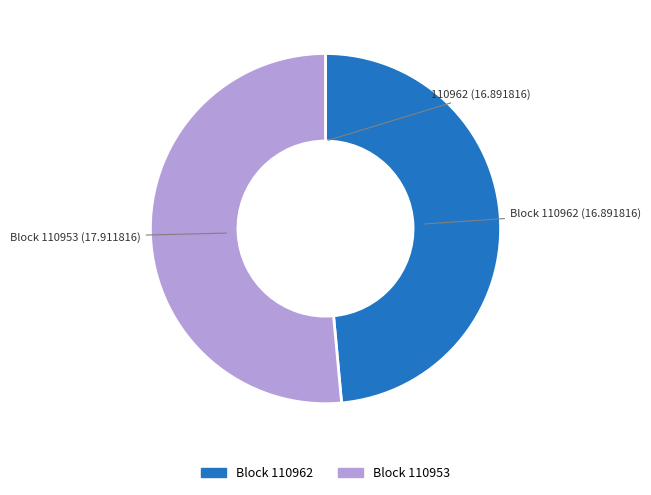

Count the number of slices in the pie.

2